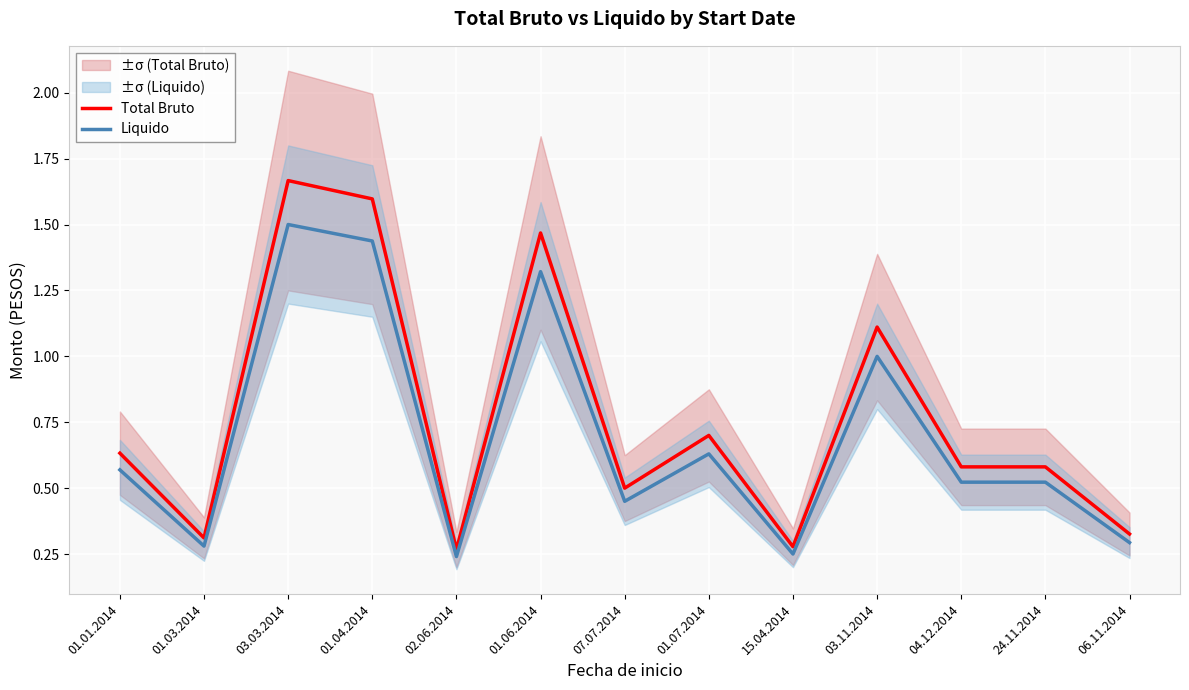

True or false: Total Bruto and Liquido intersect in this chart.

False